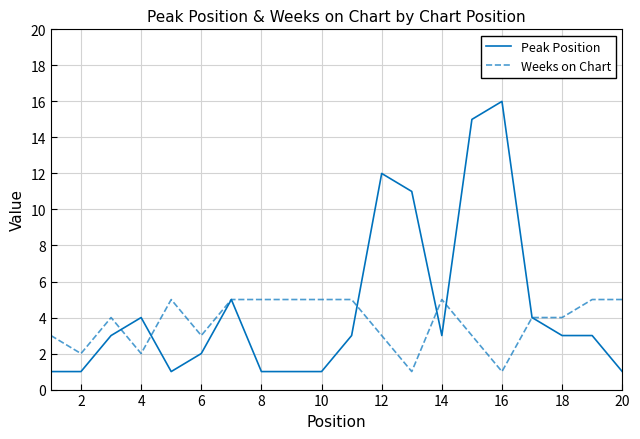

What is the highest value of the Weeks on Chart series?

5